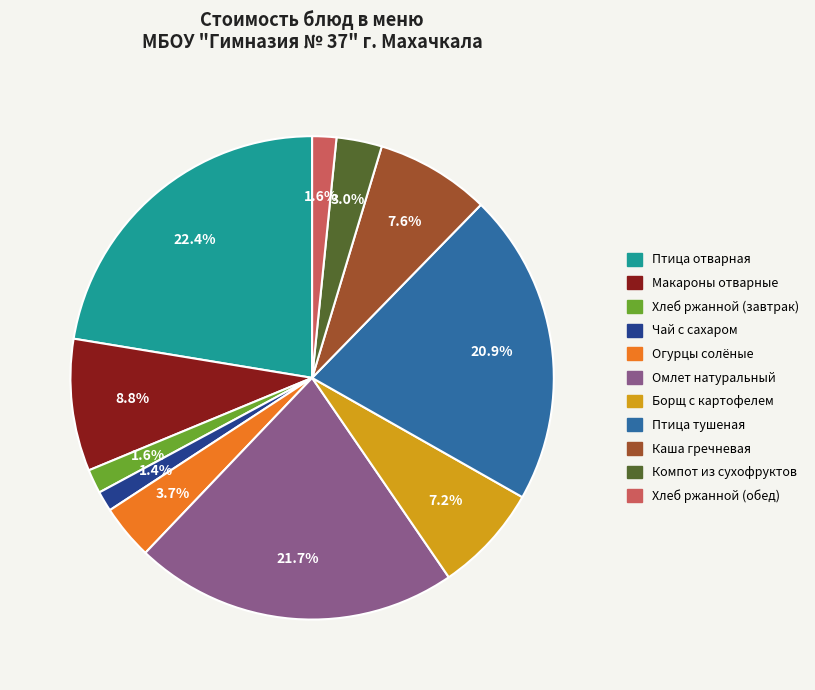

What percentage do Хлеб ржанной (обед) and Омлет натуральный together represent?

23.3%